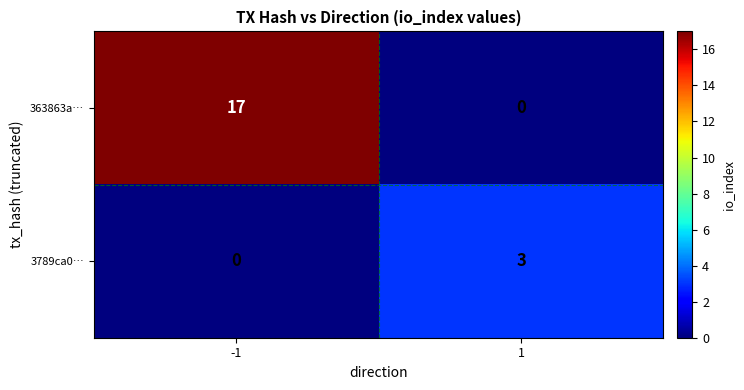

What is the approximate value of 3789ca0… at 1?

3